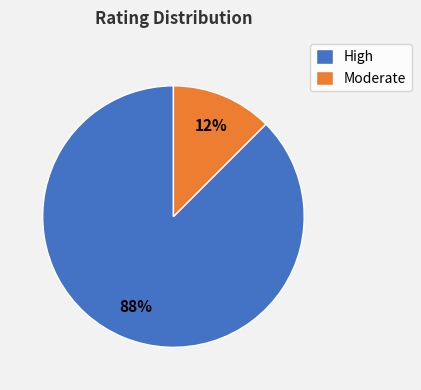

Is there a majority slice in this chart?

Yes